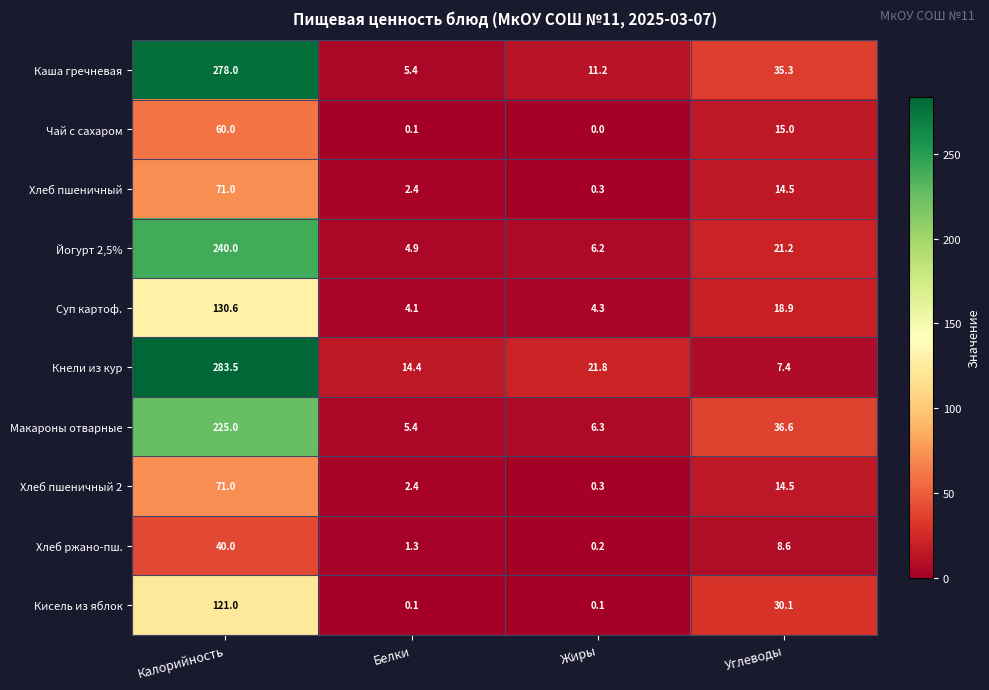

Which category has the lowest value across all series?

Жиры